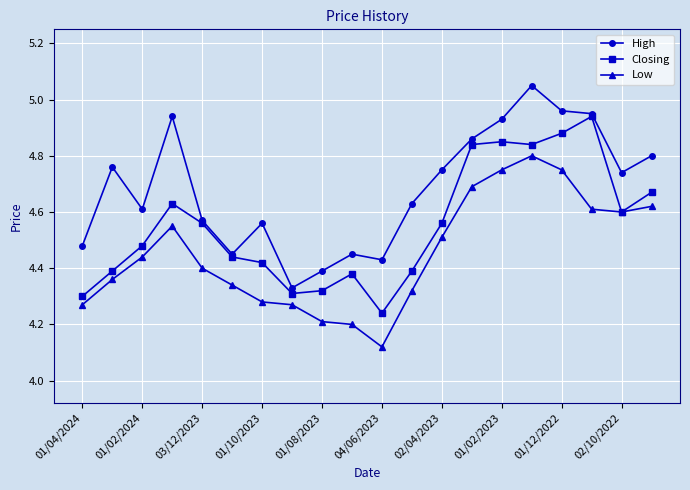

At how many categories does at least one series exceed 4?

20